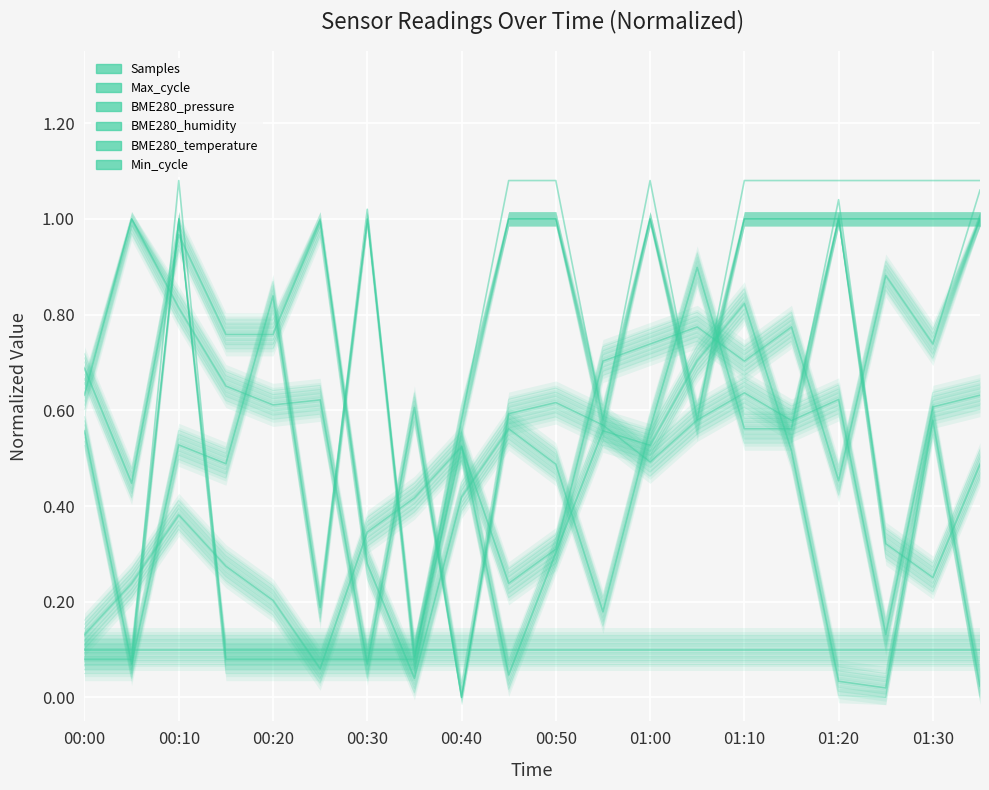

Reading left to right, extract all data points from this chart.

Samples: 0.6	1.0	0.8	0.7	0.6	0.6	0.1	0.6	0.0	0.6	0.6	0.6	0.5	0.6	0.6	0.6	0.6	0.1	0.6	0.6
Max_cycle: 0.6	0.1	0.5	0.5	0.8	0.2	1.0	0.1	0.5	0.0	0.3	0.6	0.5	0.7	0.8	0.5	0.0	0.0	0.6	0.0
BME280_pressure: 0.7	0.4	1.0	0.8	0.8	1.0	0.3	0.0	0.4	0.6	0.5	0.2	0.6	0.9	0.6	0.6	1.0	0.3	0.3	0.5
BME280_humidity: 0.1	0.2	0.4	0.3	0.2	0.1	0.3	0.4	0.5	0.2	0.3	0.7	0.7	0.8	0.7	0.8	0.5	0.9	0.7	1.1
BME280_temperature: 0.1	0.1	1.1	0.1	0.1	0.1	0.1	0.1	0.6	1.1	1.1	0.6	1.1	0.6	1.1	1.1	1.1	1.1	1.1	1.1
Min_cycle: 0.1	0.1	0.1	0.1	0.1	0.1	0.1	0.1	0.1	0.1	0.1	0.1	0.1	0.1	0.1	0.1	0.1	0.1	0.1	0.1